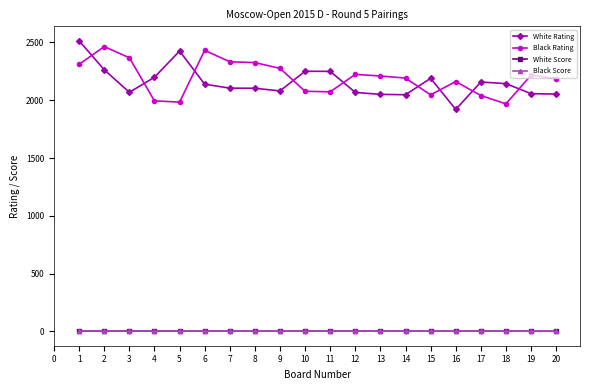

The value of White Rating at 14 is 2048.0. True or false?

True